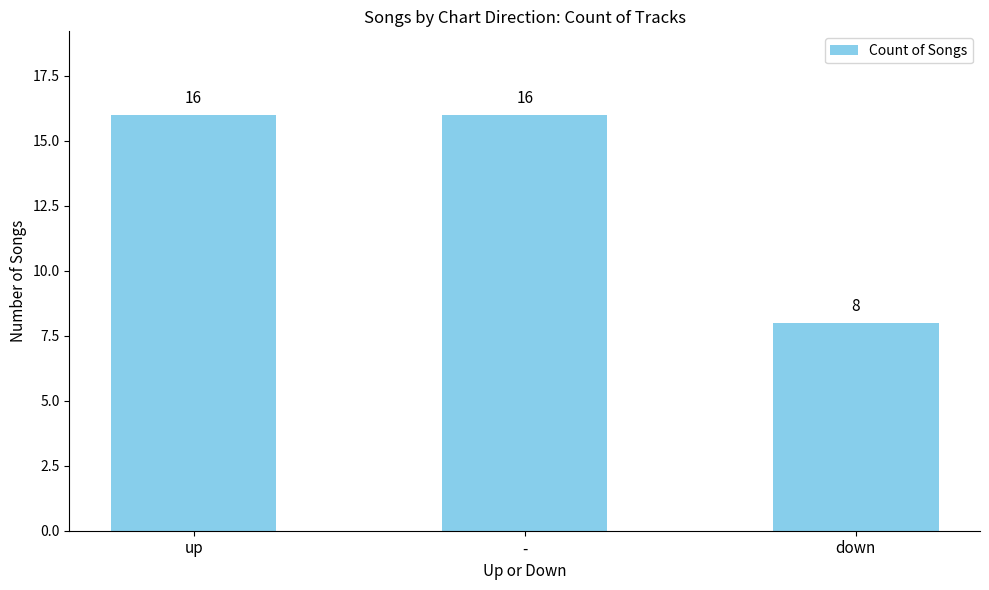

How many values are between 8 and 16?

3